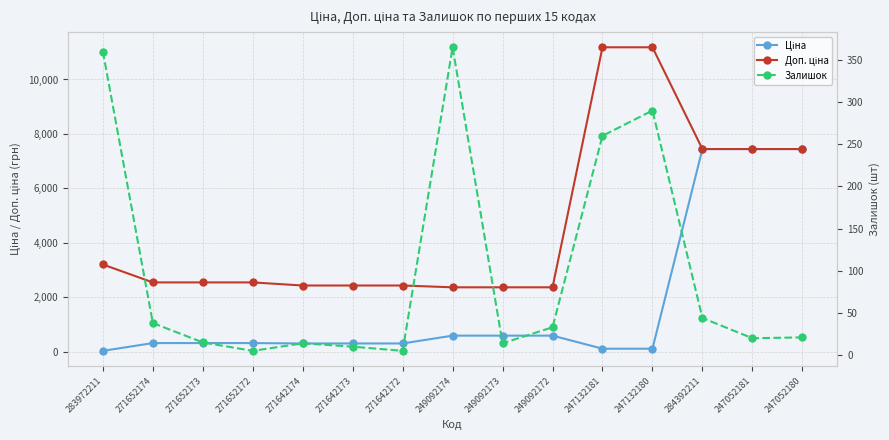

True or false: Доп. ціна and Залишок intersect in this chart.

False